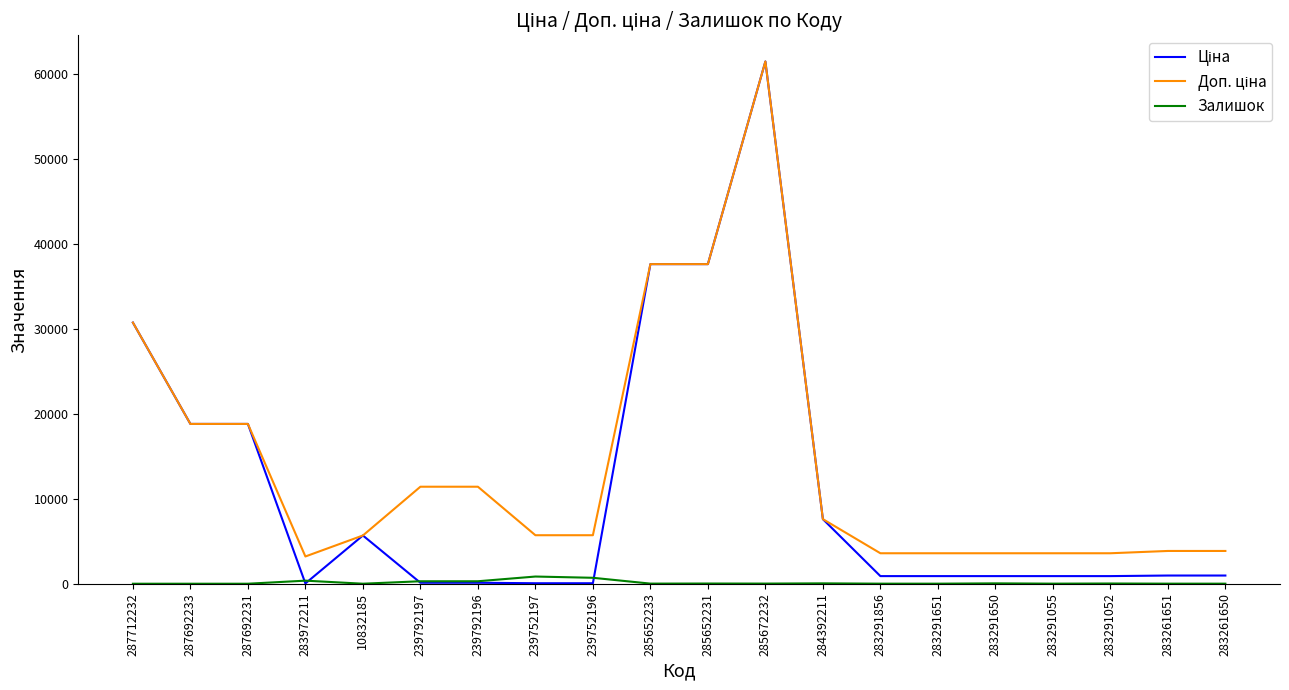

What position from the right is 239792196?

14